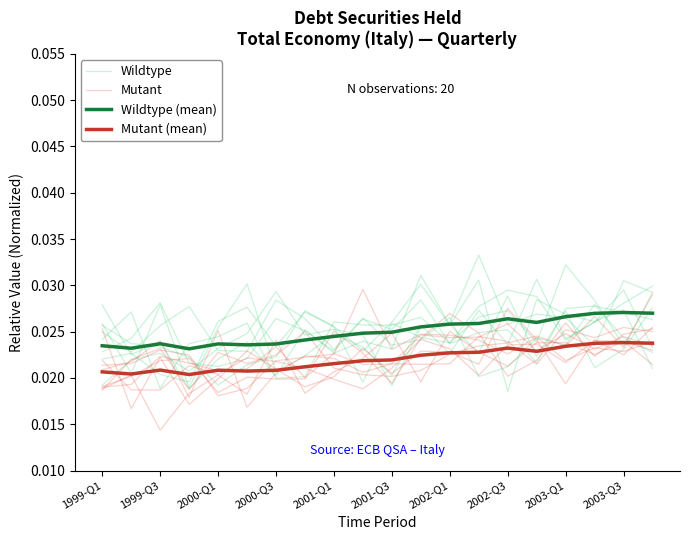

Which series has the widest spread of values?

Mutant